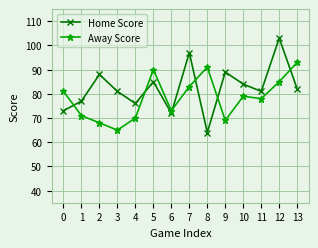

Where is Away Score nearest to the value 79?

10